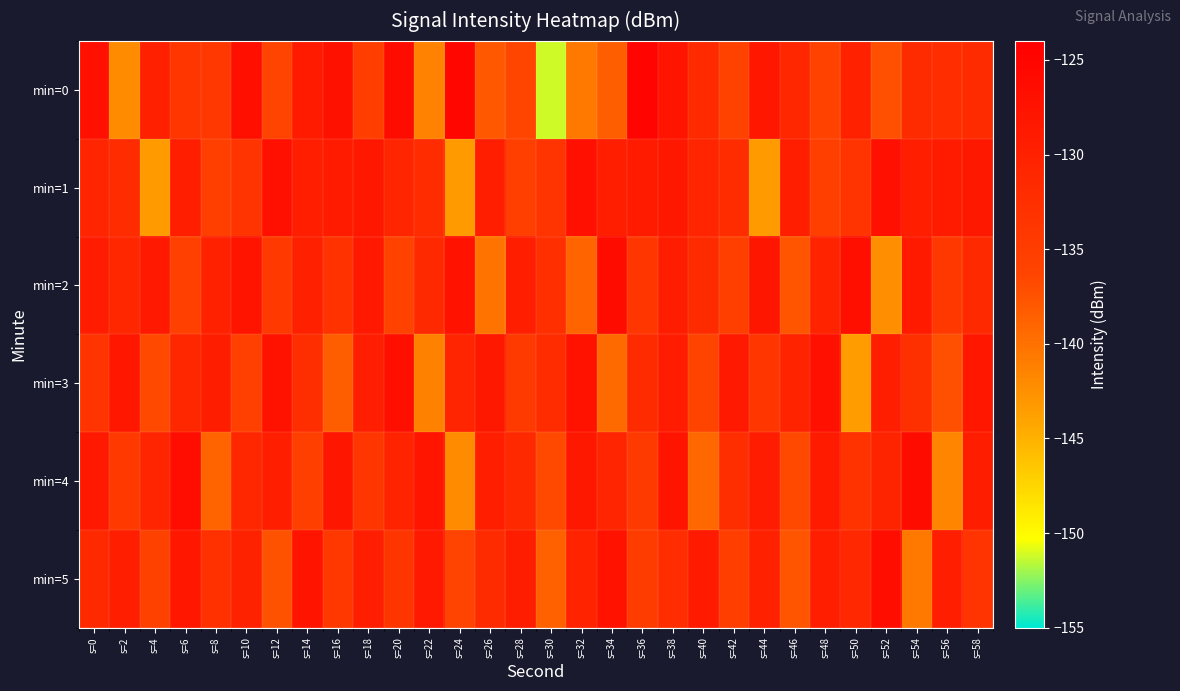

Which series has the largest total across all categories?

min=1